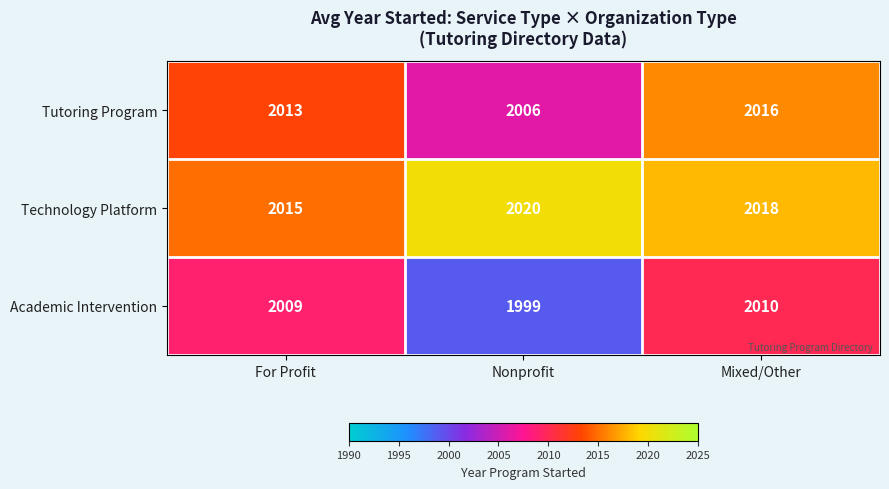

Reading right to left, transcribe all the data shown in this chart.

Tutoring Program: Mixed/Other=2016	Nonprofit=2006	For Profit=2013
Technology Platform: Mixed/Other=2018	Nonprofit=2020	For Profit=2015
Academic Intervention: Mixed/Other=2010	Nonprofit=1999	For Profit=2009